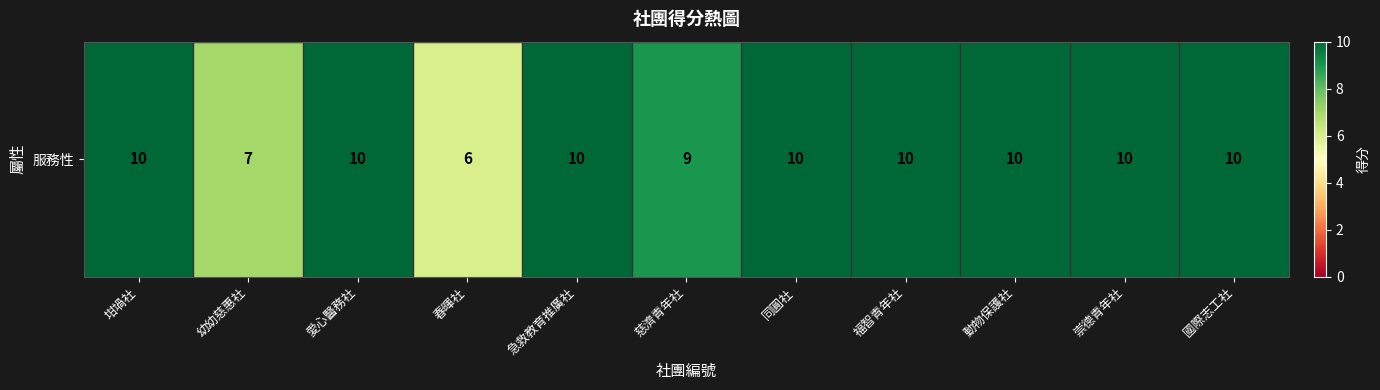

Is it true that the value at 動物保護社 is 10?

True